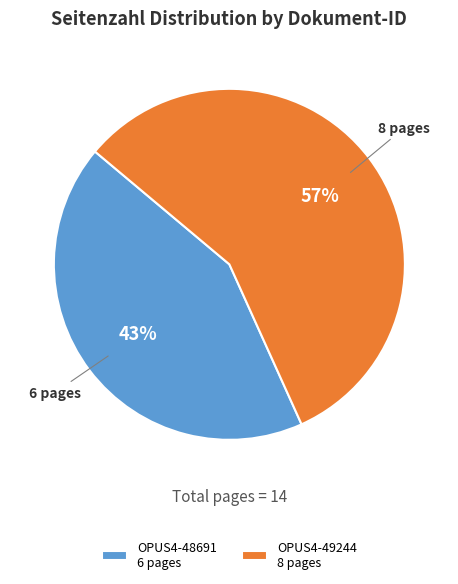

Combined, do OPUS4-48691 and OPUS4-49244 account for over 50%?

Yes